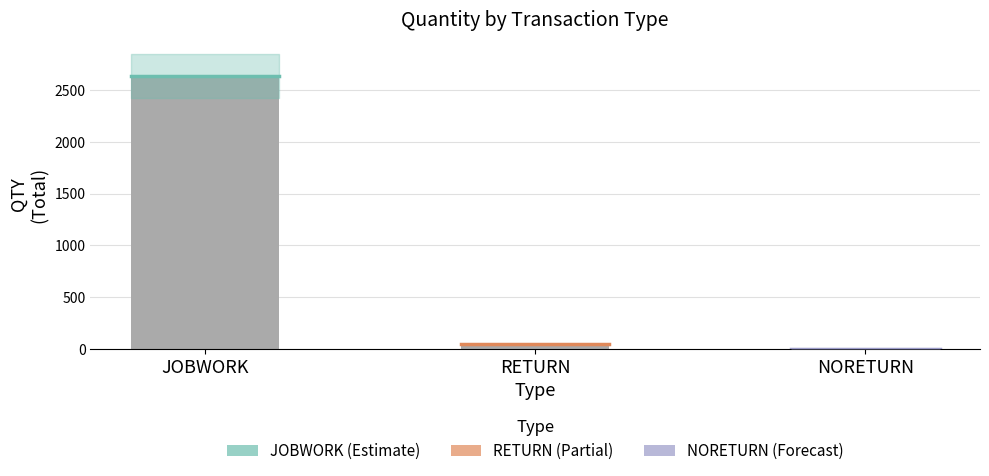

Between JOBWORK and NORETURN, which is larger?

JOBWORK